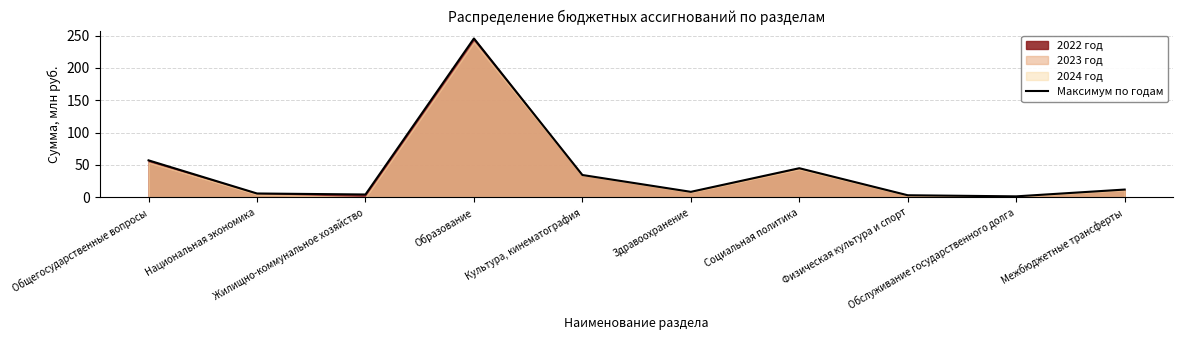

True or false: there are more than 0 points higher than both neighbors.

True